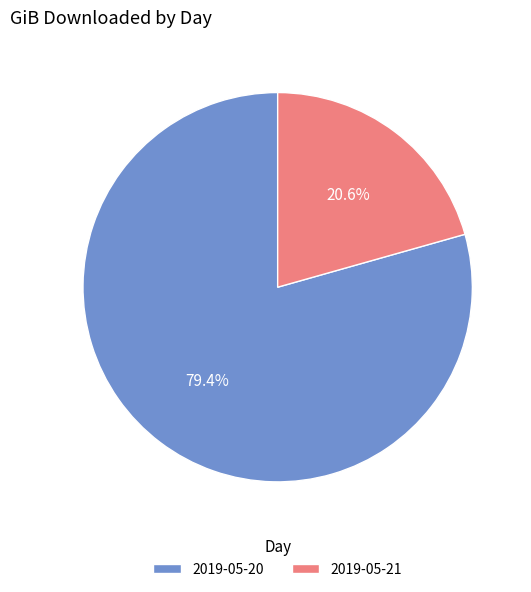

What is the largest slice in the pie chart?

2019-05-20